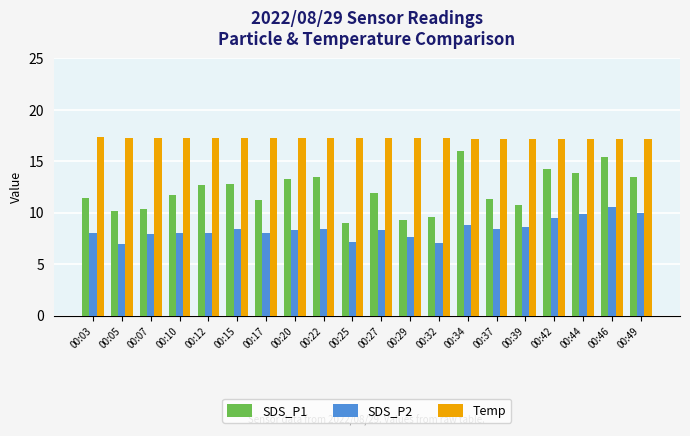

At how many categories does at least one series exceed 13?

20